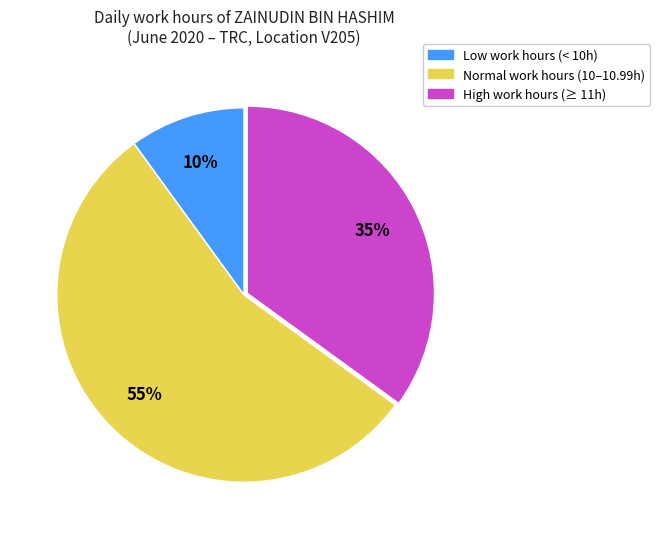

Does any single category account for the majority?

Yes